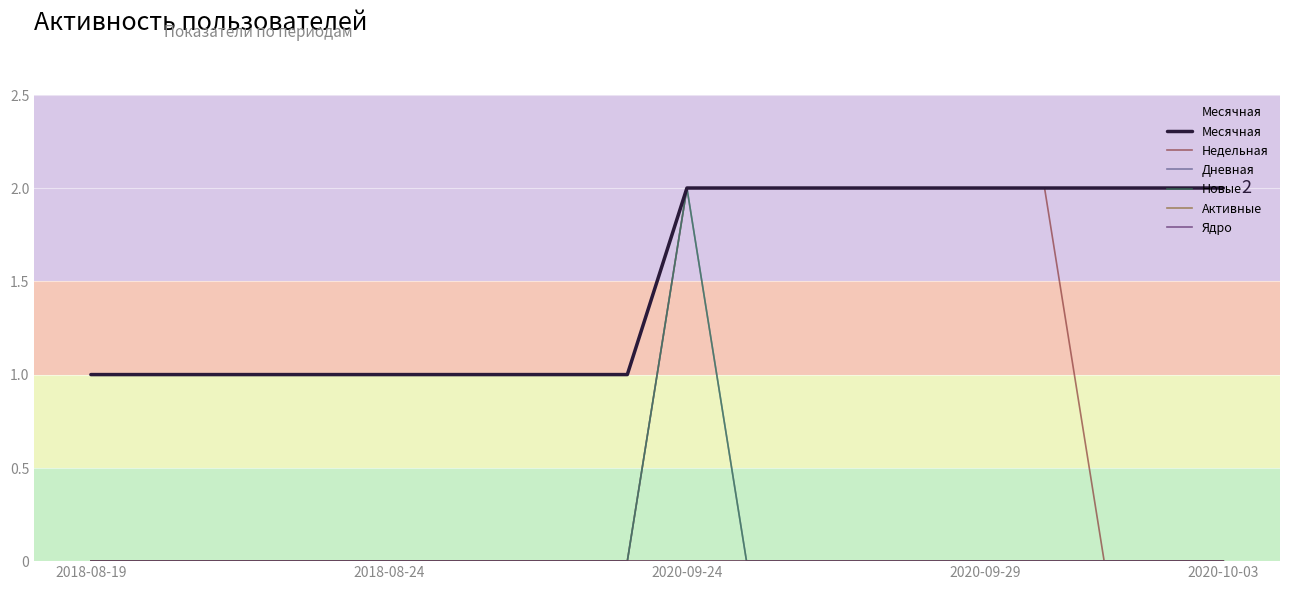

Does the chart display data point markers on the line(s)?

No